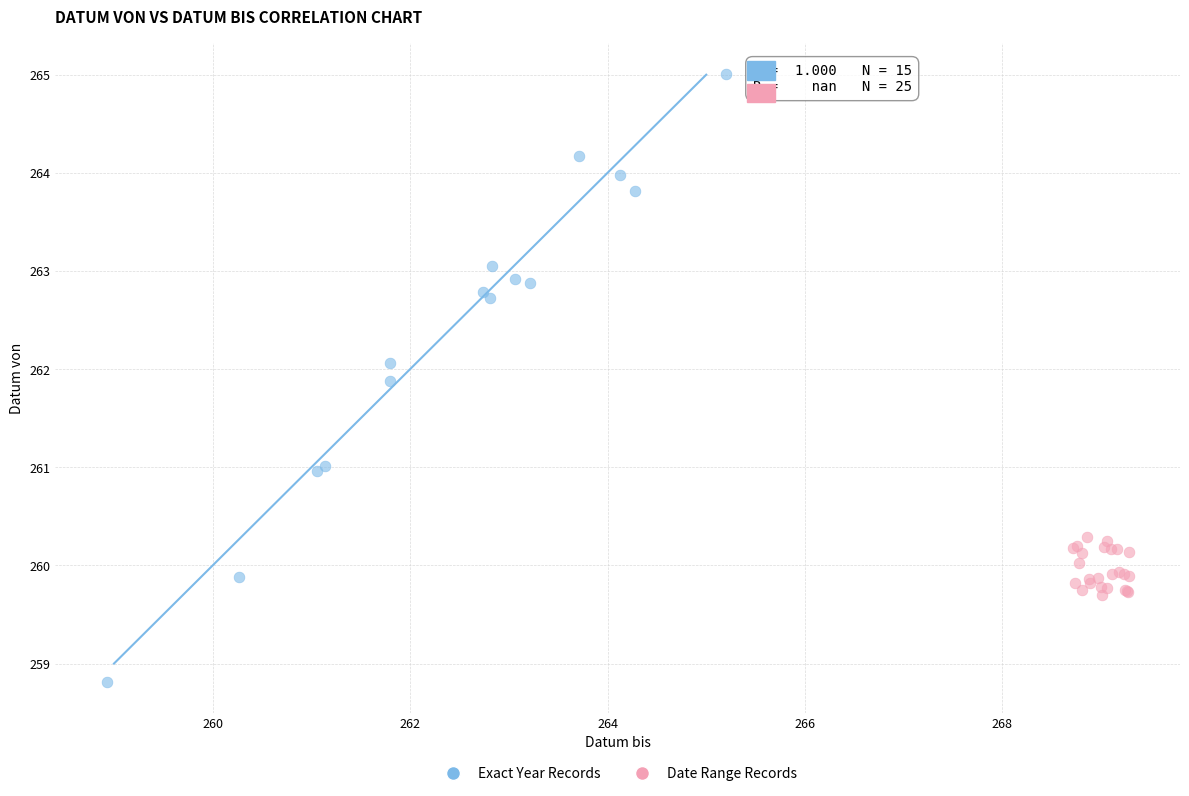

Which series contains the highest Y value?

Exact Year Records